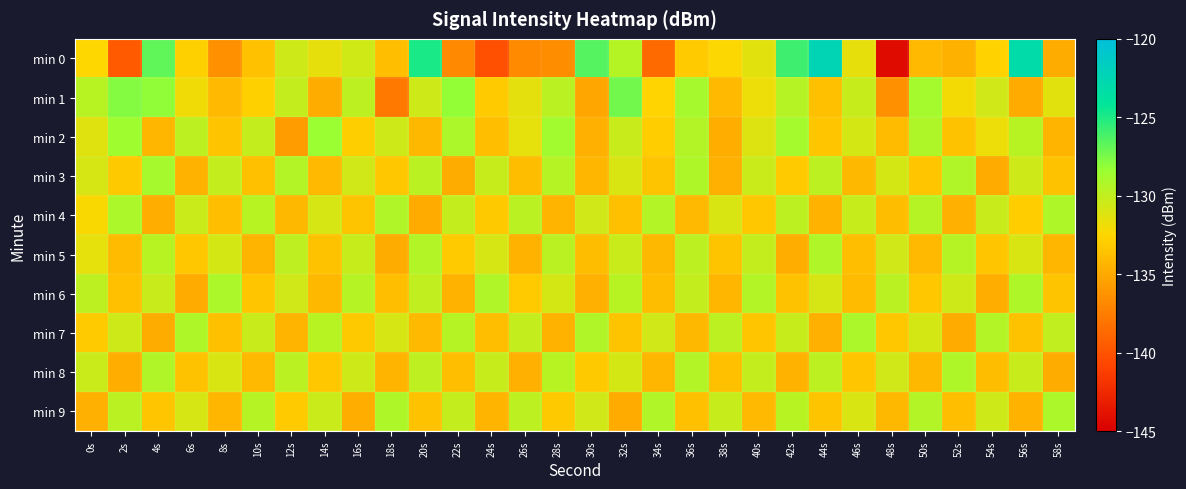

What is the spread (max minus min) of values at 38s?

4.9